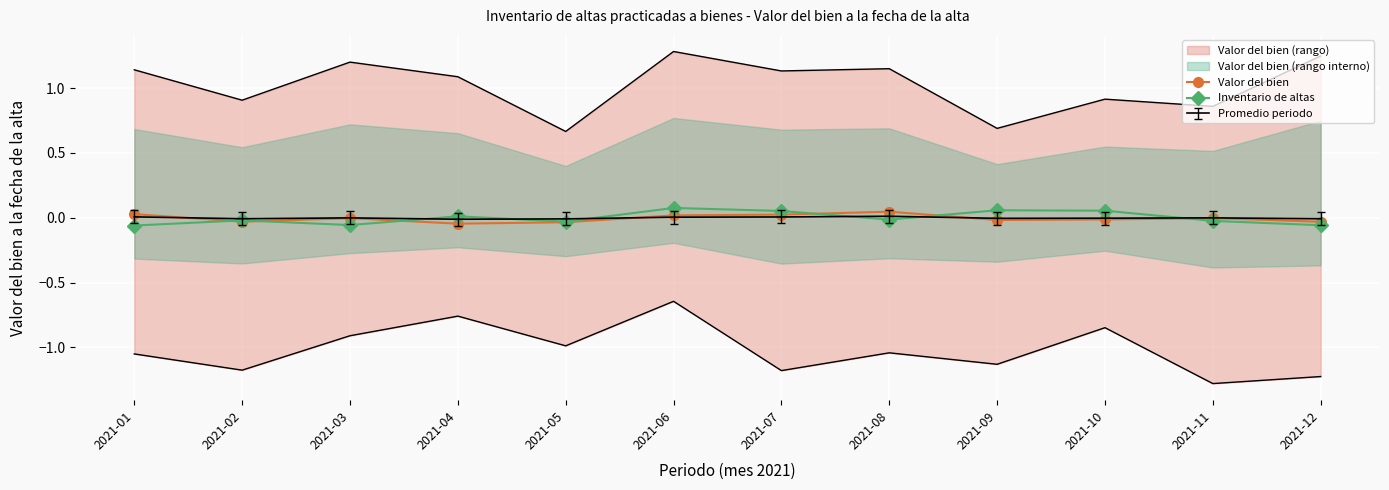

What is the total value across all series at 2021-06?

0.1